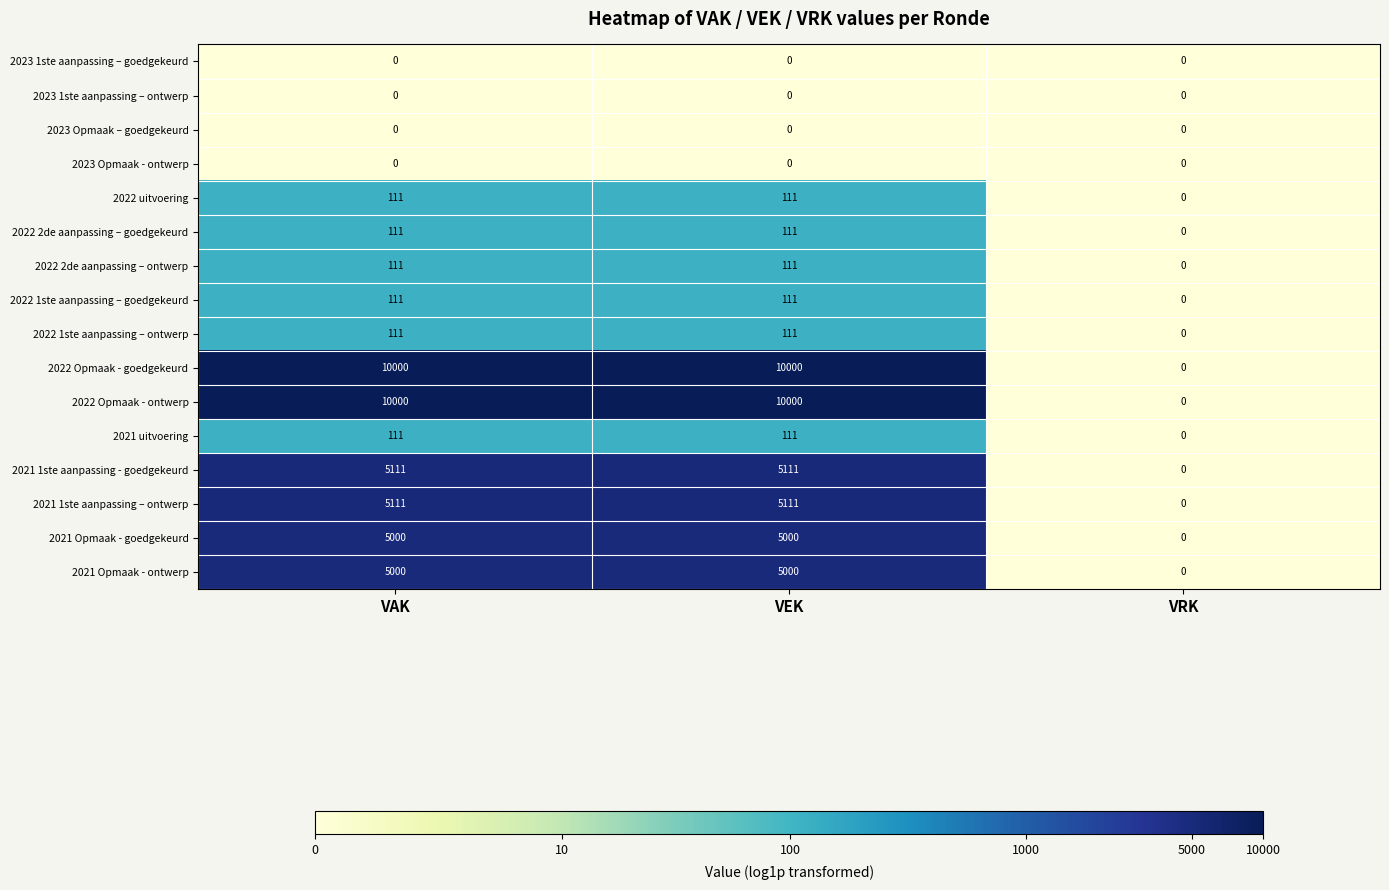

Which category has the lowest value in the 2022 1ste aanpassing – ontwerp series?

VRK